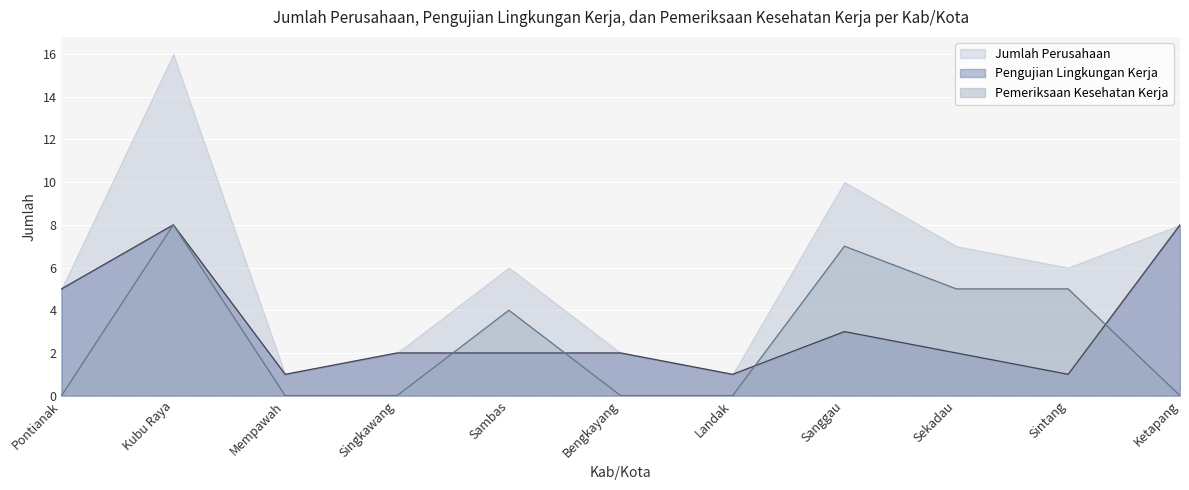

Rank the categories by Pengujian Lingkungan Kerja value from highest to lowest.

Kubu Raya, Ketapang, Pontianak, Sanggau, Singkawang, Sambas, Bengkayang, Sekadau, Mempawah, Landak, Sintang